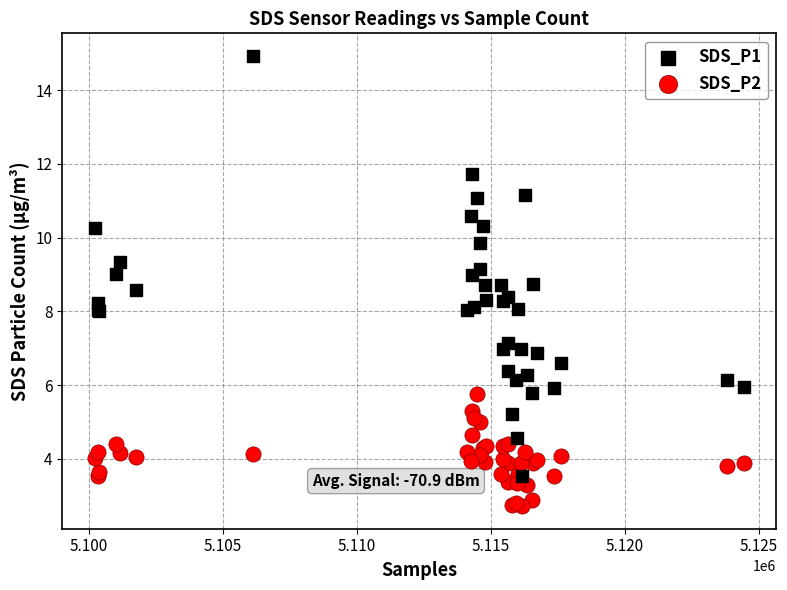

What are all the series names shown in the legend?

SDS_P1, SDS_P2